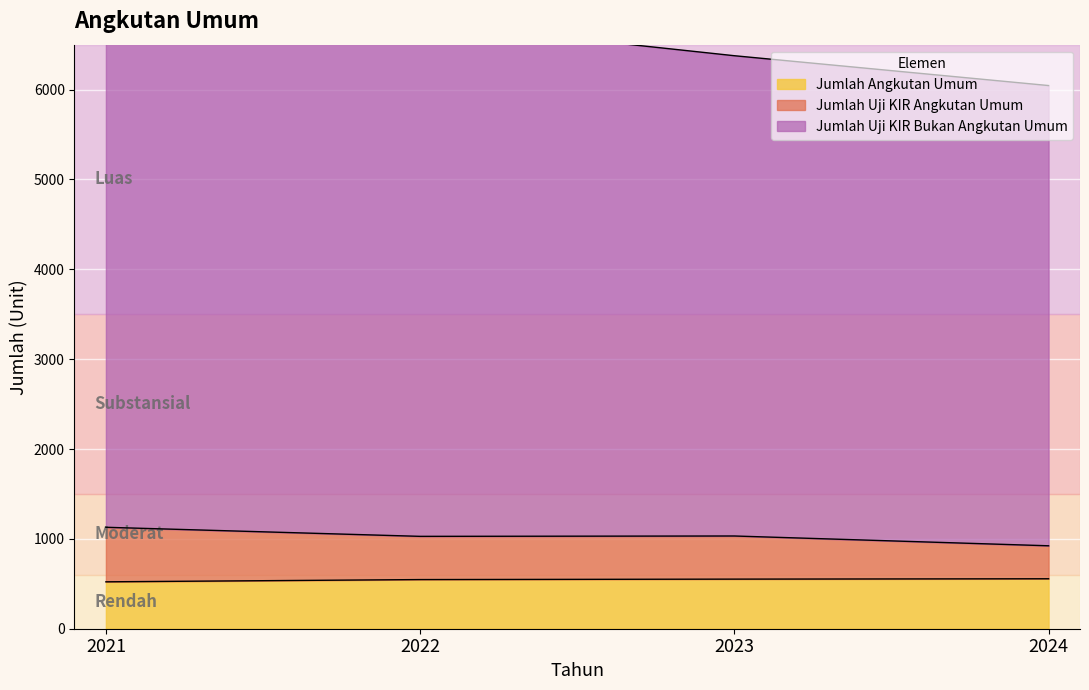

What is the maximum value for Jumlah Angkutan Umum?

556